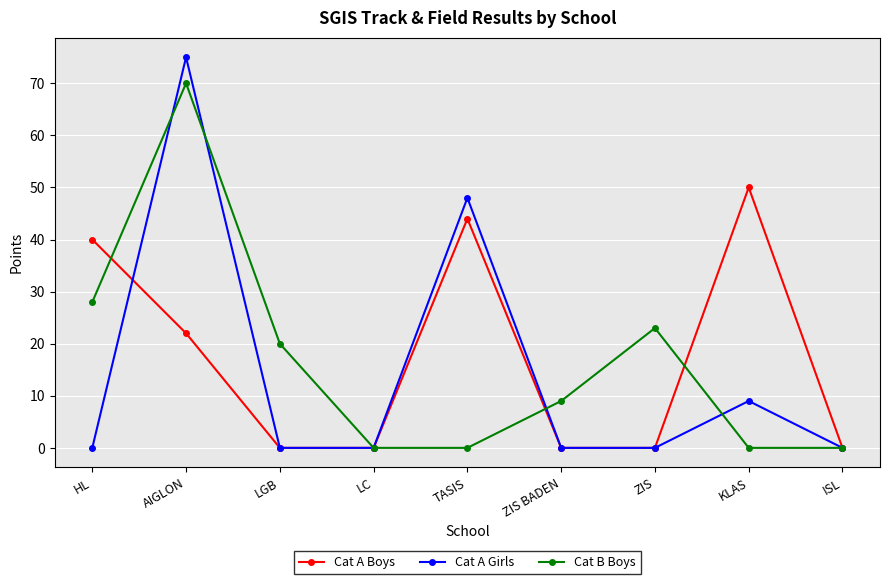

Is the value of Cat A Girls at ZIS BADEN greater than the value of Cat A Boys at KLAS?

No